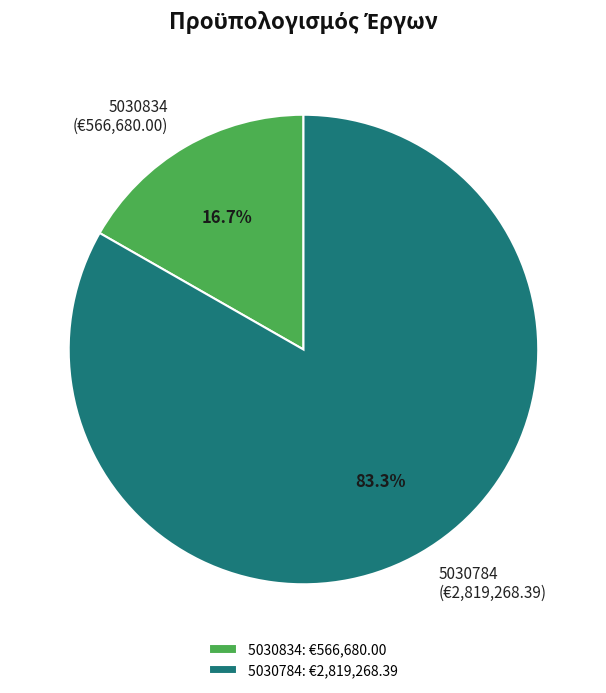

To the nearest percent, what is the average slice percentage?

50%